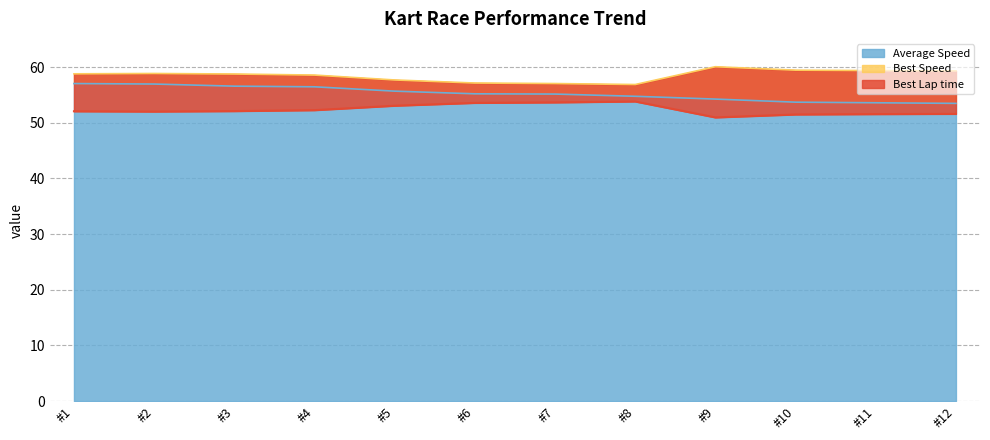

What is the average value of the Average Speed series?

55.2